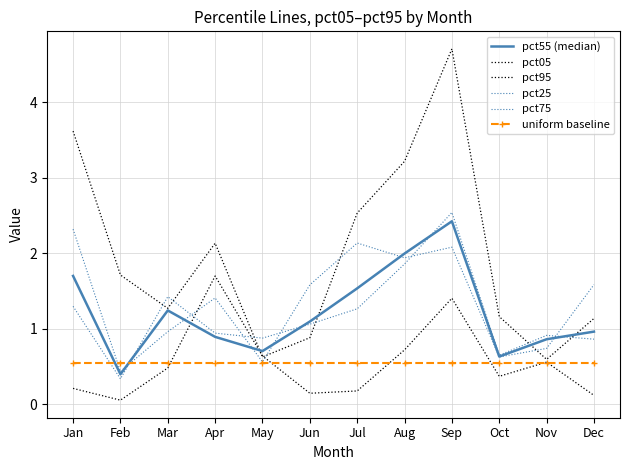

Between Mar and Oct, which is larger?

Mar